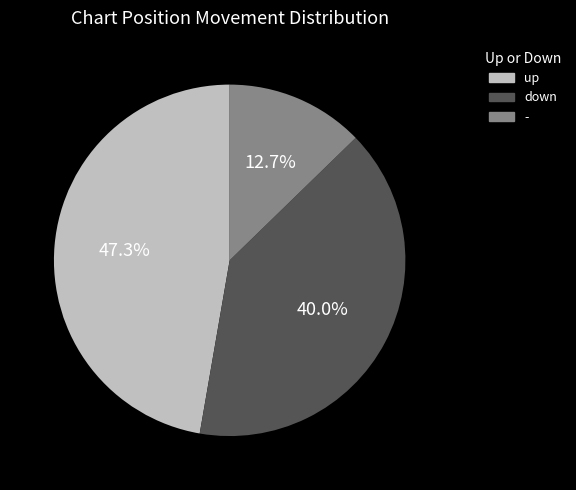

What is the ratio of the value at down to the value at -?

3.1